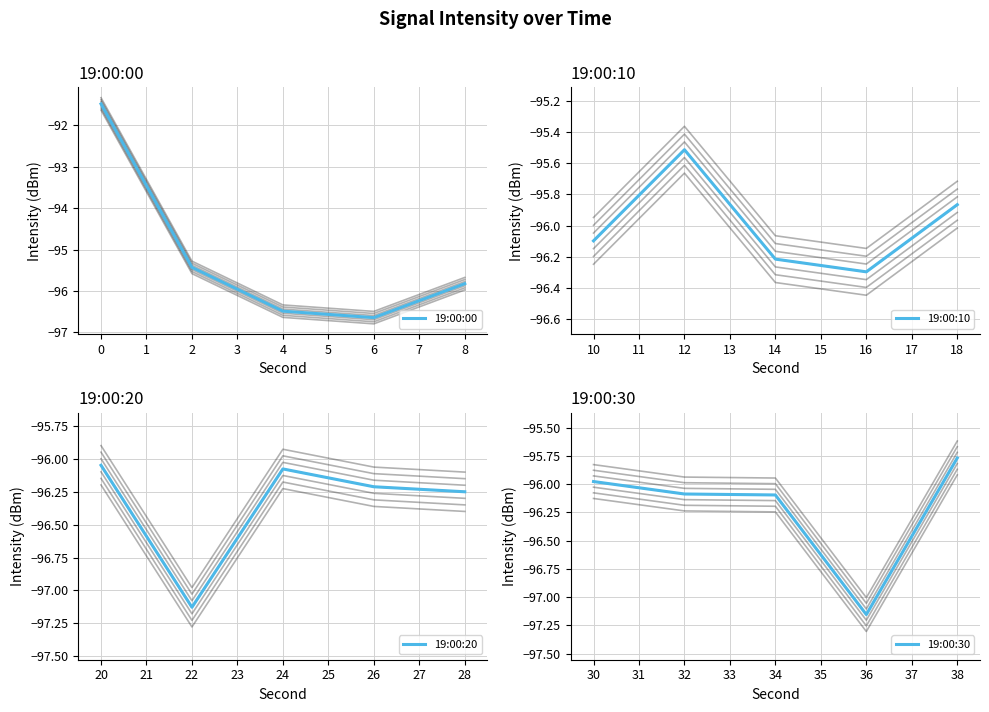

What is the approximate value of 19:00:20 at 20?

-96.0